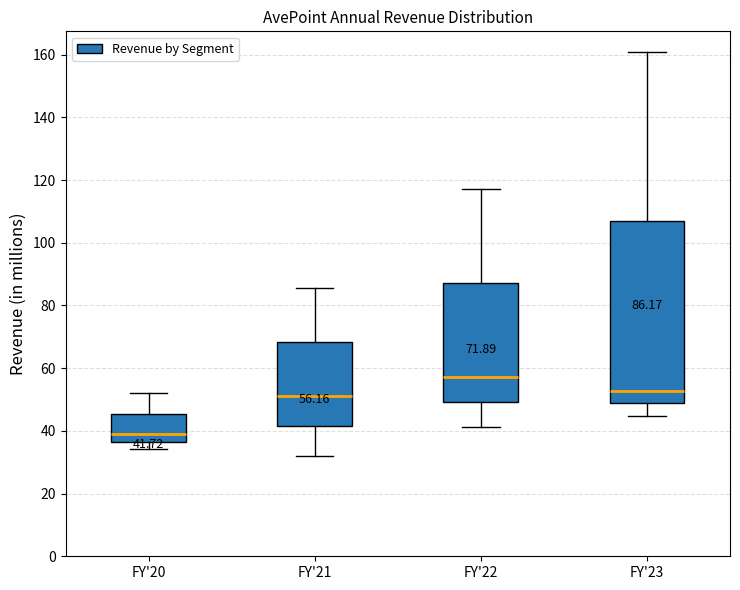

Which box has the highest median line?

FY'22